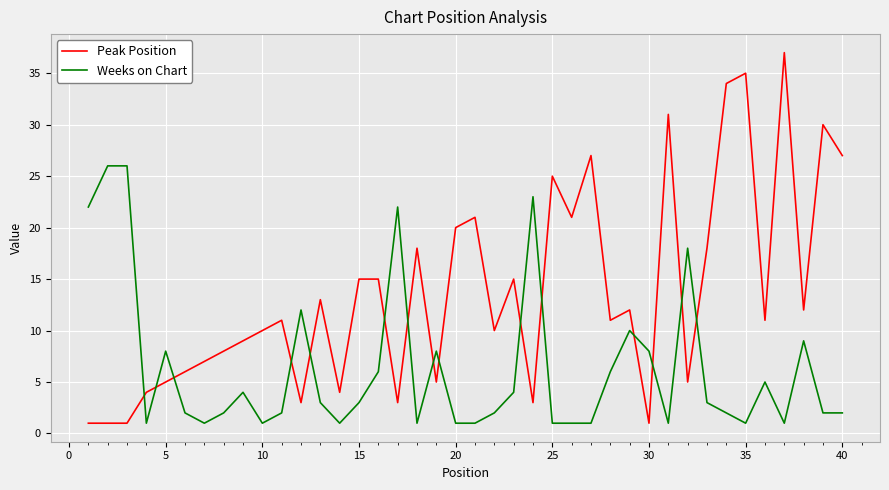

How many intersections are there between Peak Position and Weeks on Chart?

15